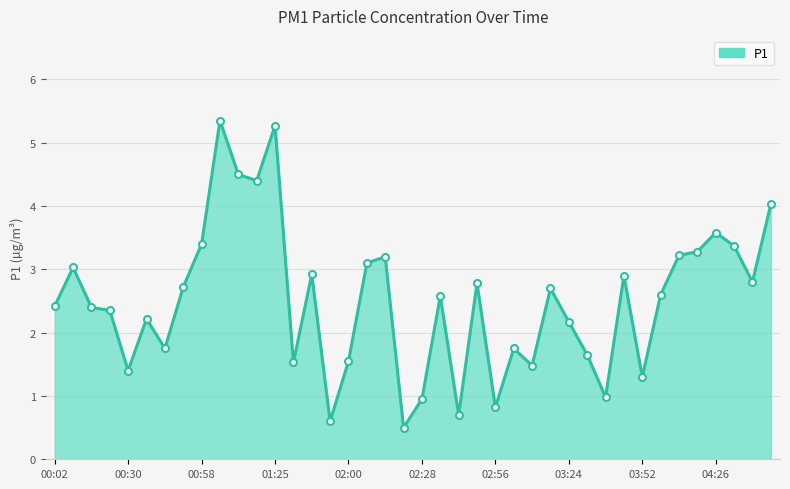

What is the smallest value displayed?

0.5